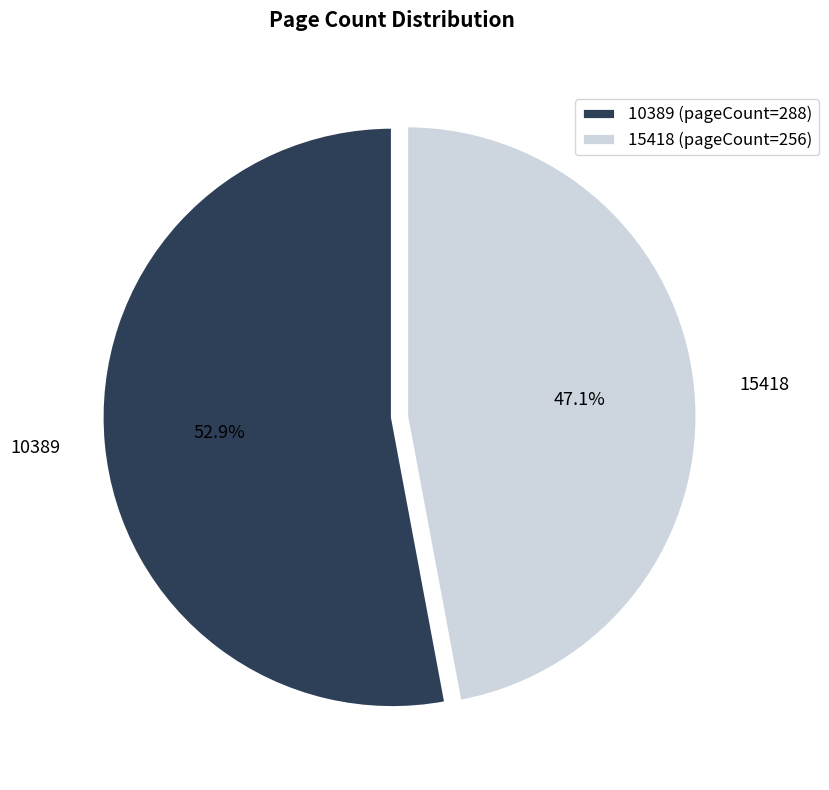

Is it true that 15418 is 47% of the pie?

True